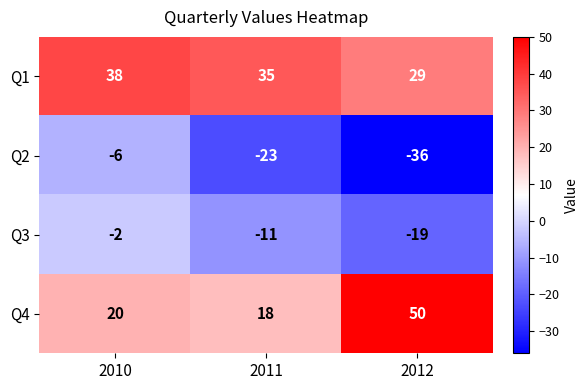

What is the sum of the Q4 values at 2012 and 2011?

68